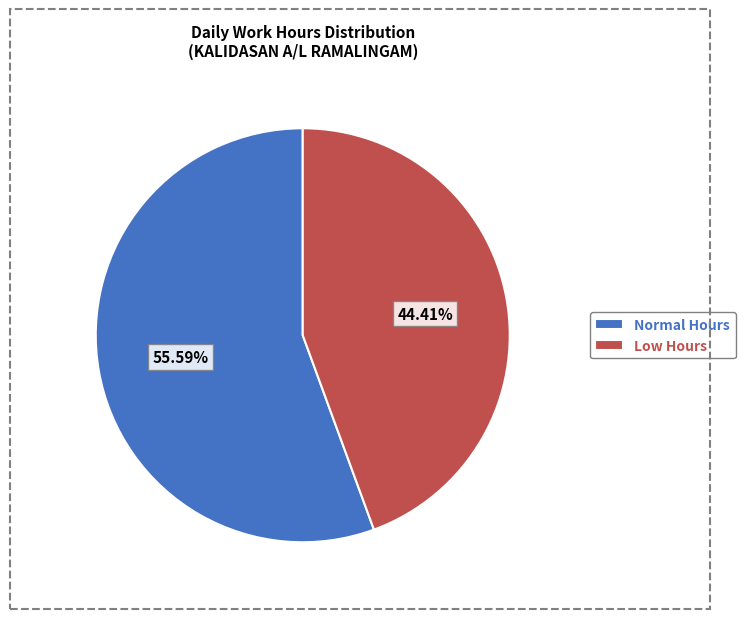

Count the number of slices in the pie.

2